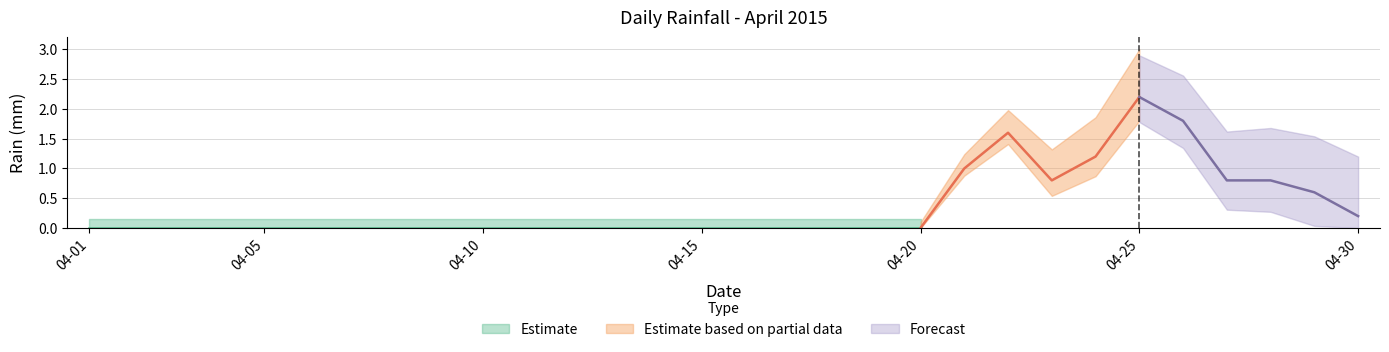

What is the difference between the values at 2015-04-11 and 2015-04-21?

1.0